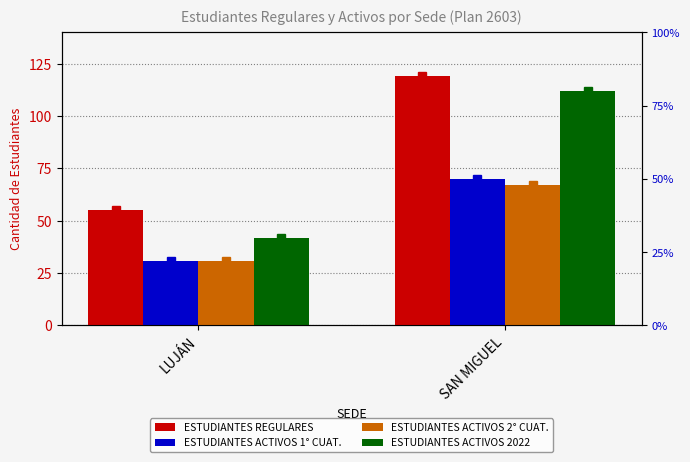

At how many categories does at least one series exceed 42?

2